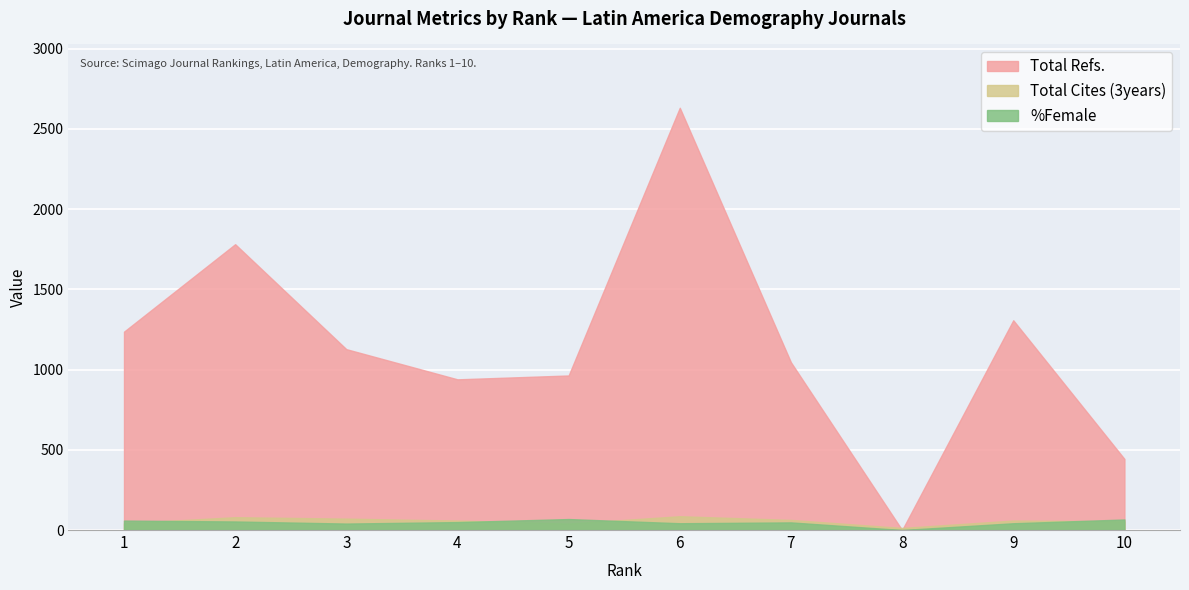

True or false: %Female has a value of 58.9 at 1.

True